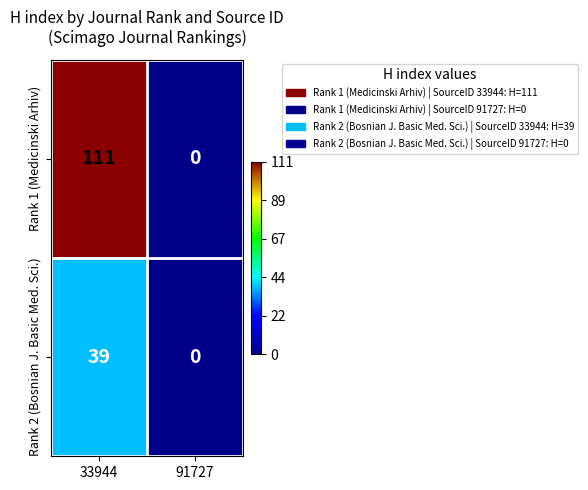

Reading left to right, what are all the values shown in this chart?

Rank 1 (Medicinski Arhiv): 33944=111	91727=0
Rank 2 (Bosnian J. Basic Med. Sci.): 33944=39	91727=0